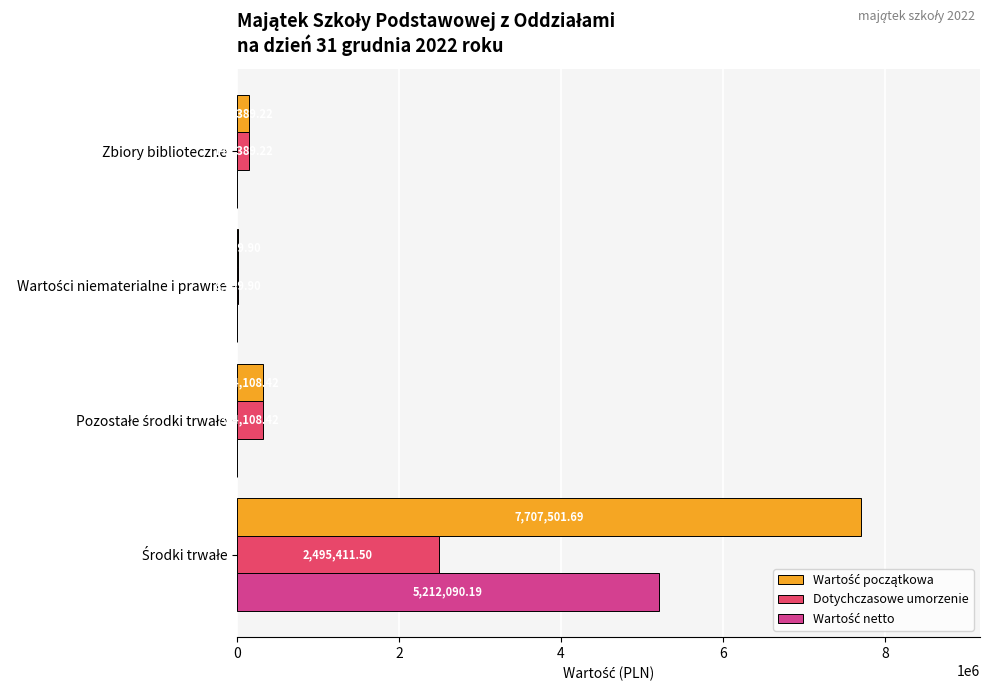

What is the sum of all Dotychczasowe umorzenie values?

2976909.0